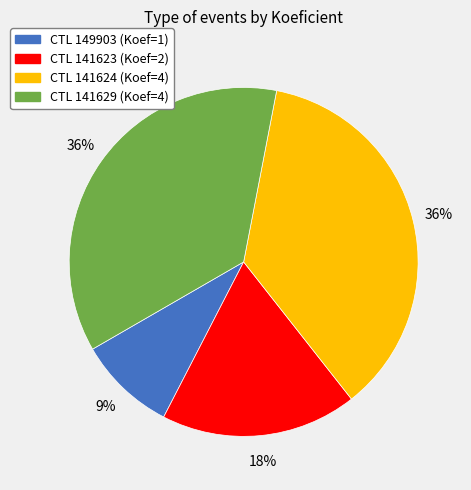

To the nearest percent, what is the average slice percentage?

25%